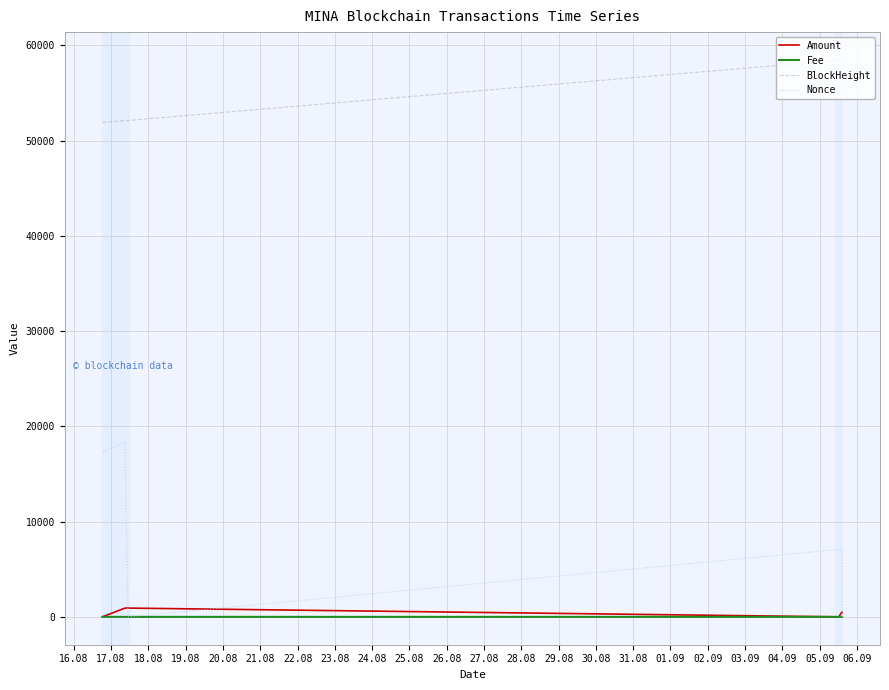

List the series in order of their peak value, lowest first.

Fee, Amount, Nonce, BlockHeight